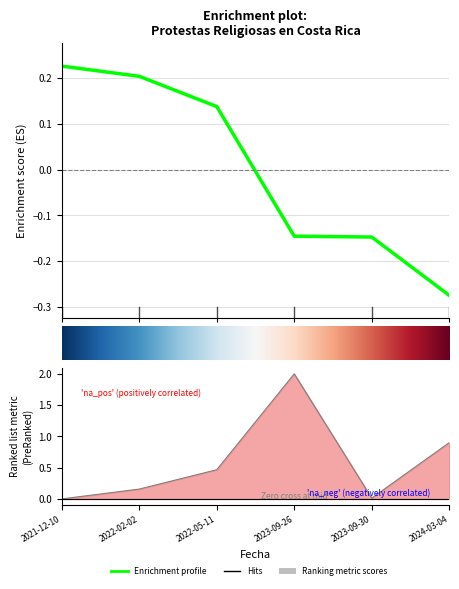

What is the difference between the values at 0 and 3?

0.4